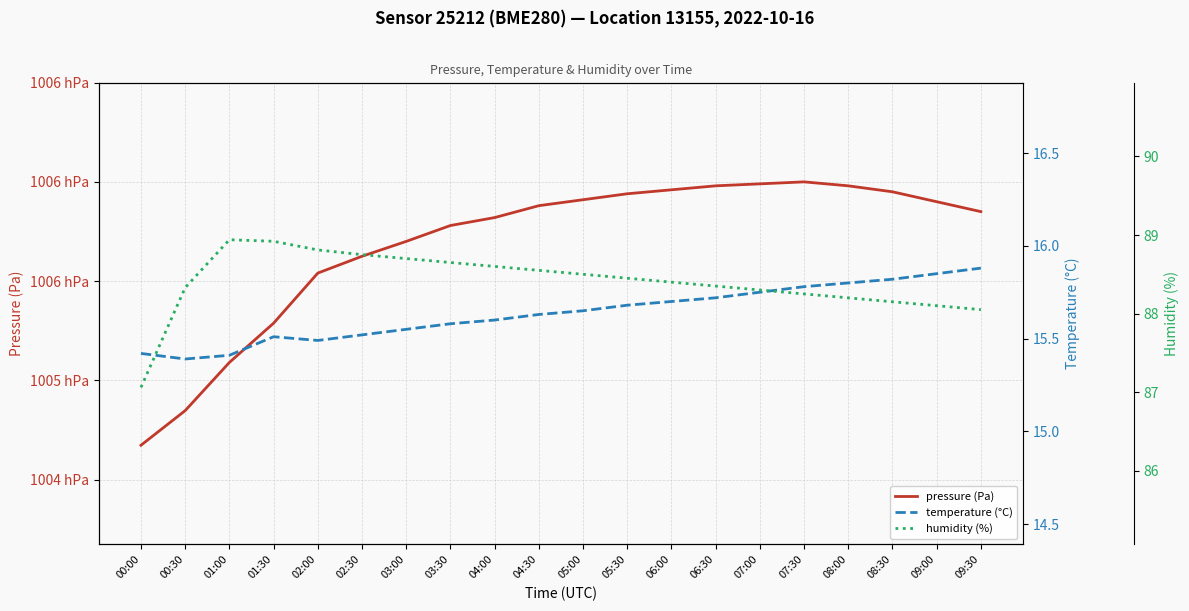

Where does the humidity (%) series first go above 88?

00:30